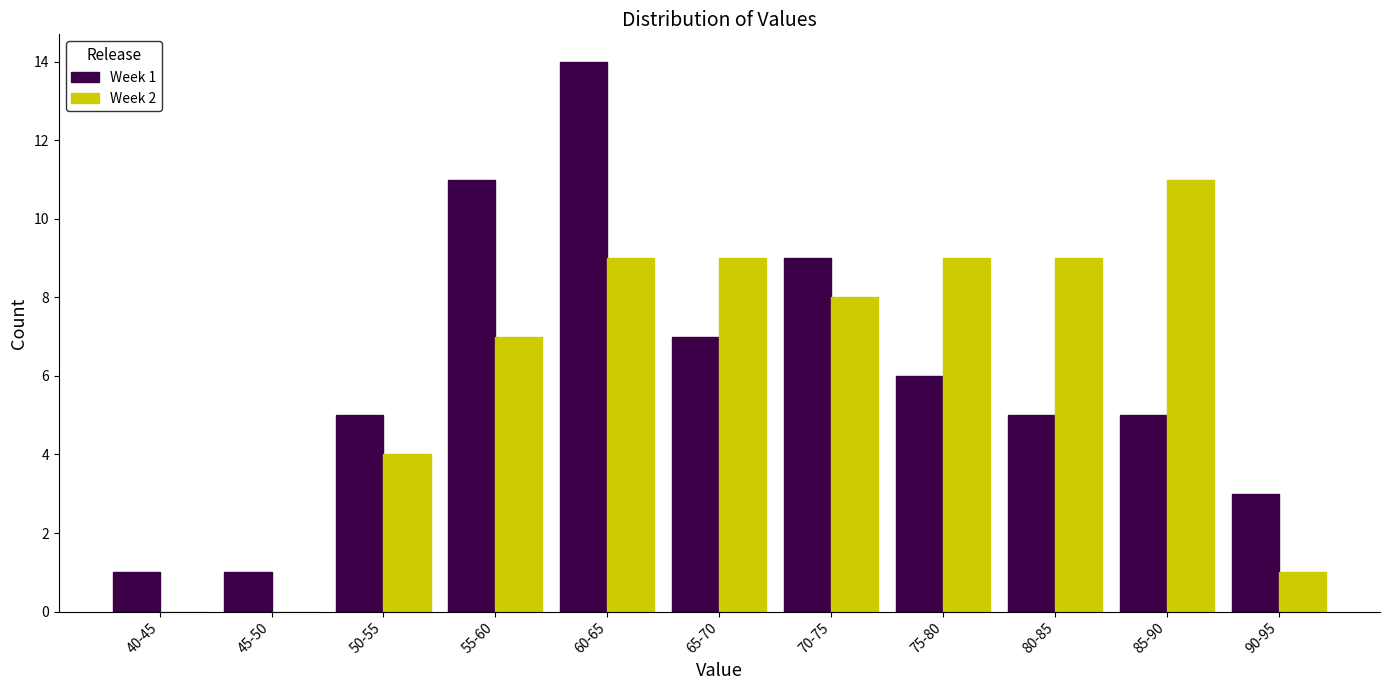

Reading left to right, extract all data points from this chart.

Week 1: 40-45=1	45-50=1	50-55=5	55-60=11	60-65=14	65-70=7	70-75=9	75-80=6	80-85=5	85-90=5	90-95=3
Week 2: 40-45=0	45-50=0	50-55=4	55-60=7	60-65=9	65-70=9	70-75=8	75-80=9	80-85=9	85-90=11	90-95=1